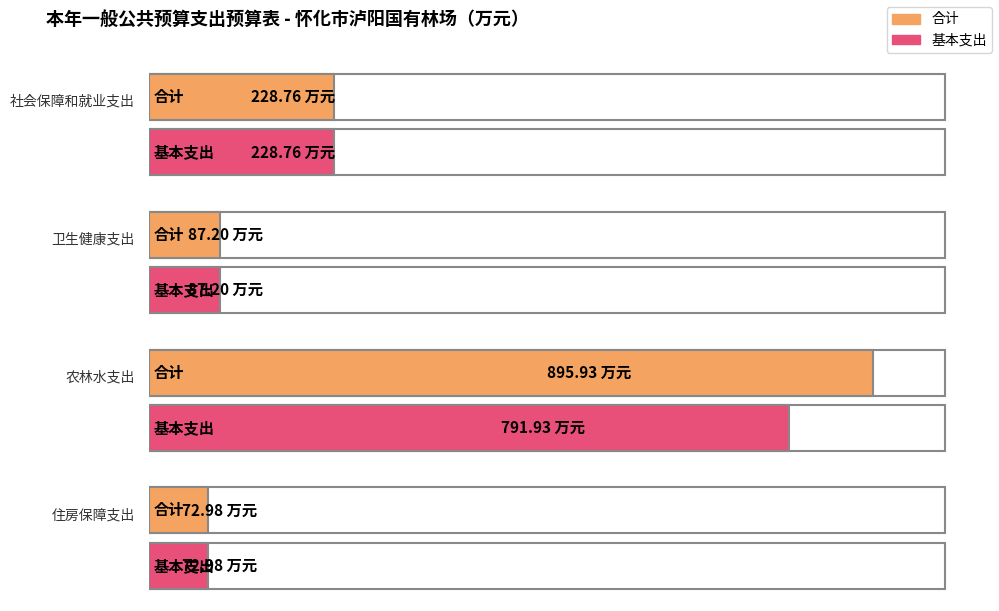

True or false: 合计 has a value of 1519.2 at 农林水支出.

False